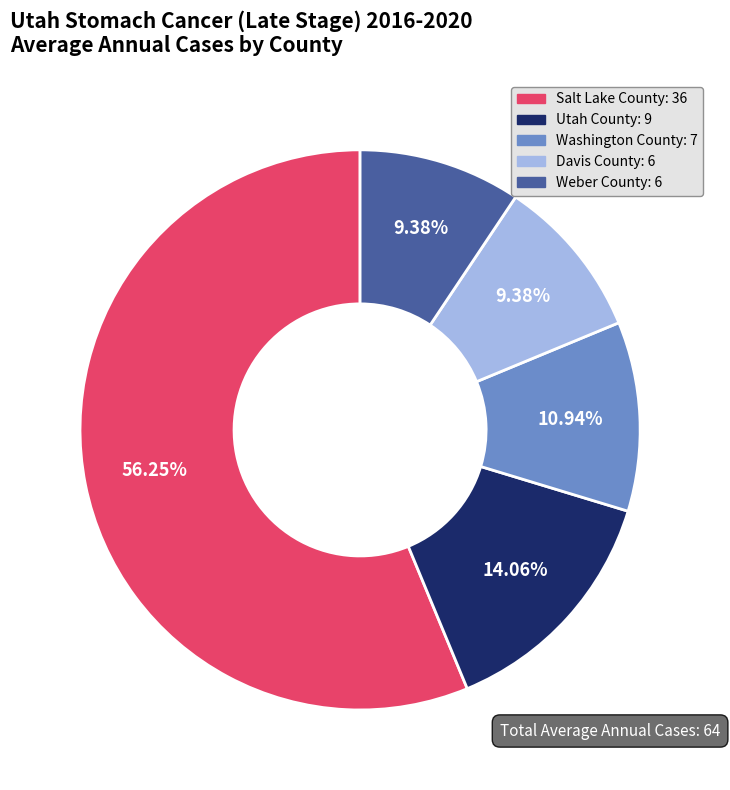

Does Salt Lake County represent more than half of the total?

Yes